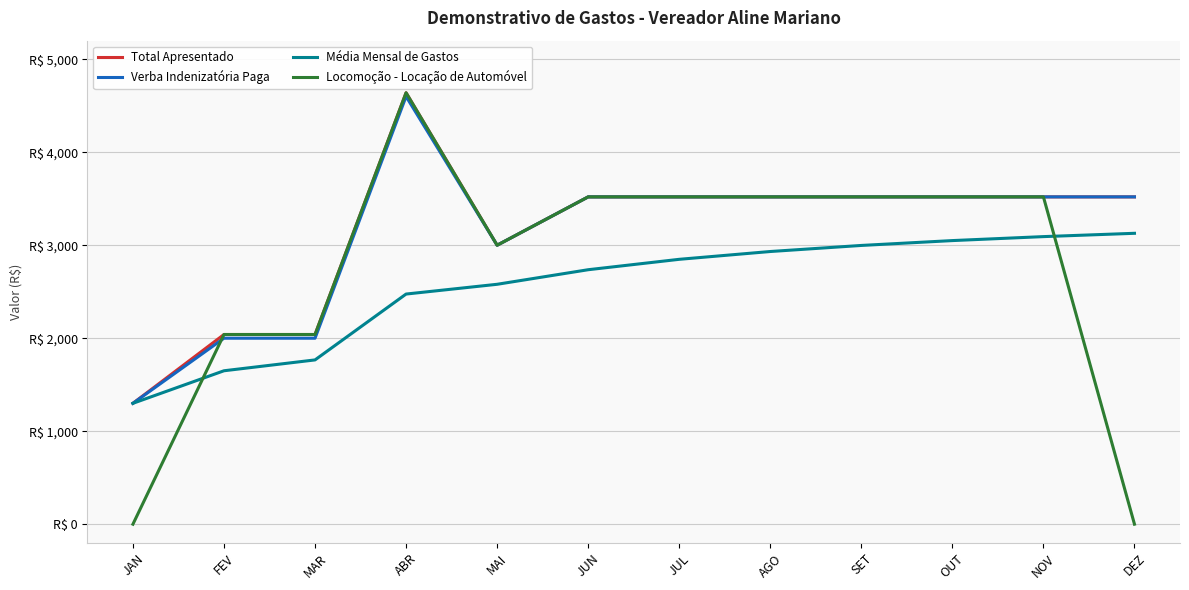

List the series in order of their peak value, lowest first.

Média Mensal de Gastos, Verba Indenizatória Paga, Total Apresentado, Locomoção - Locação de Automóvel